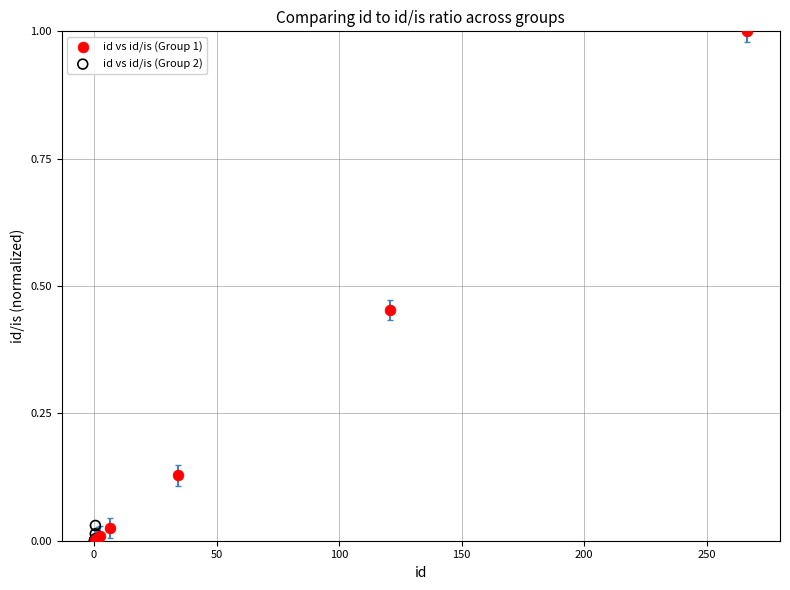

What are all the series names shown in the legend?

id vs id/is (Group 1), id vs id/is (Group 2)